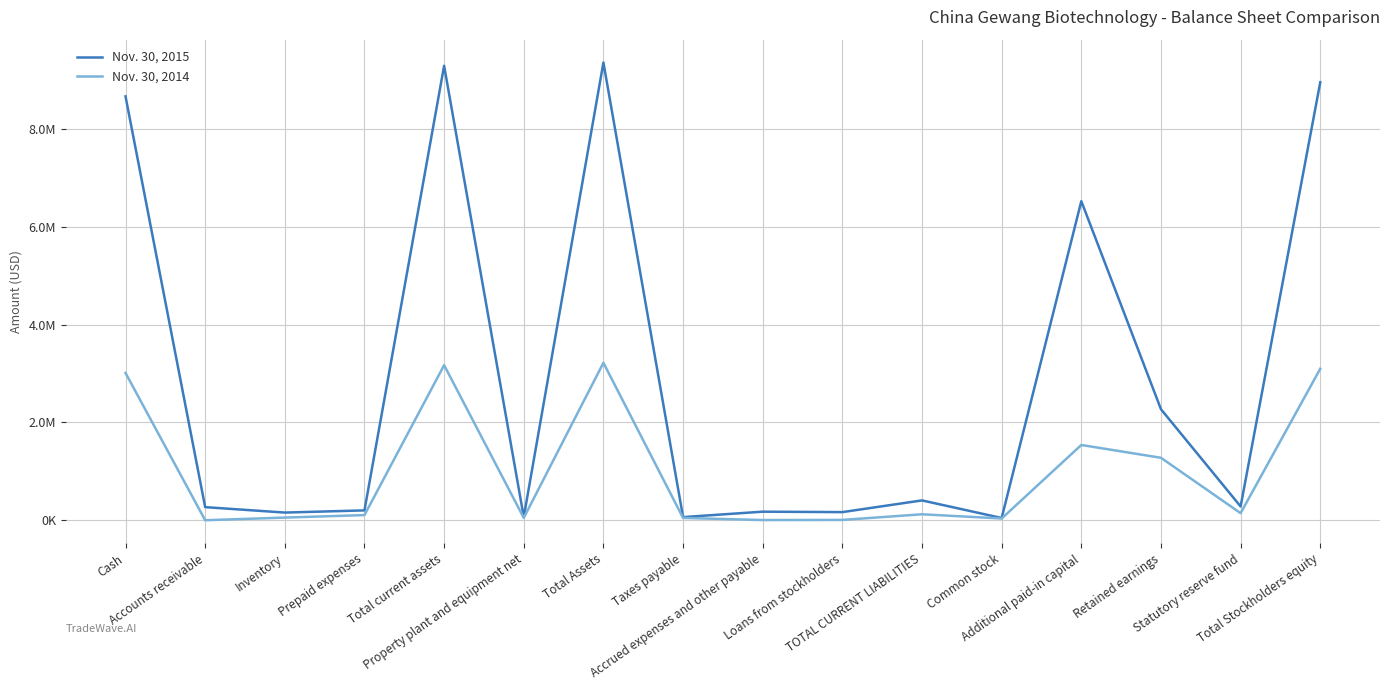

At which category does Nov. 30, 2014 reach its first local peak?

Total current assets